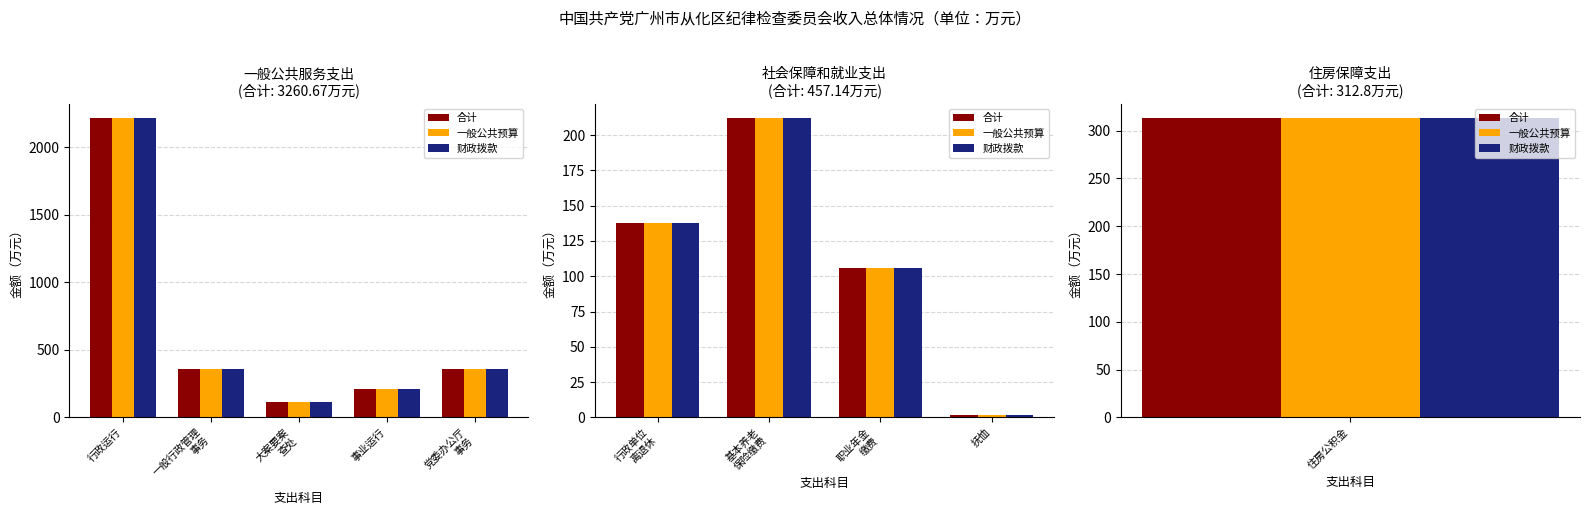

What is the minimum value shown in the chart?

1.6